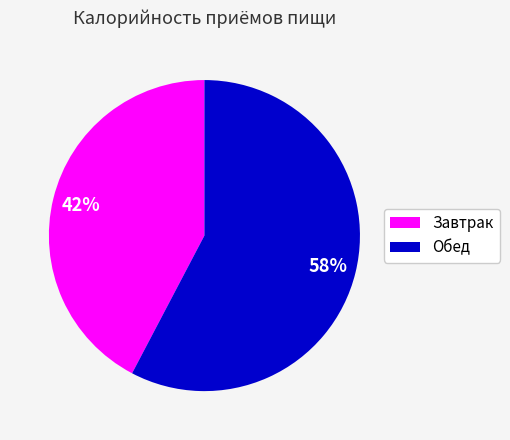

Rank the categories by value from highest to lowest.

Обед, Завтрак